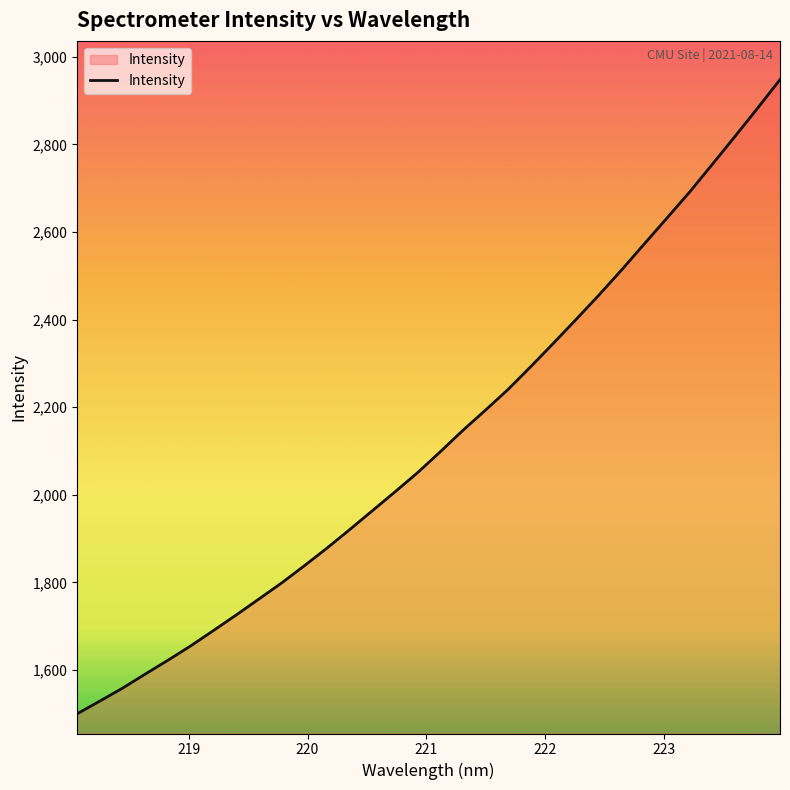

What is the greatest value displayed?

2947.7